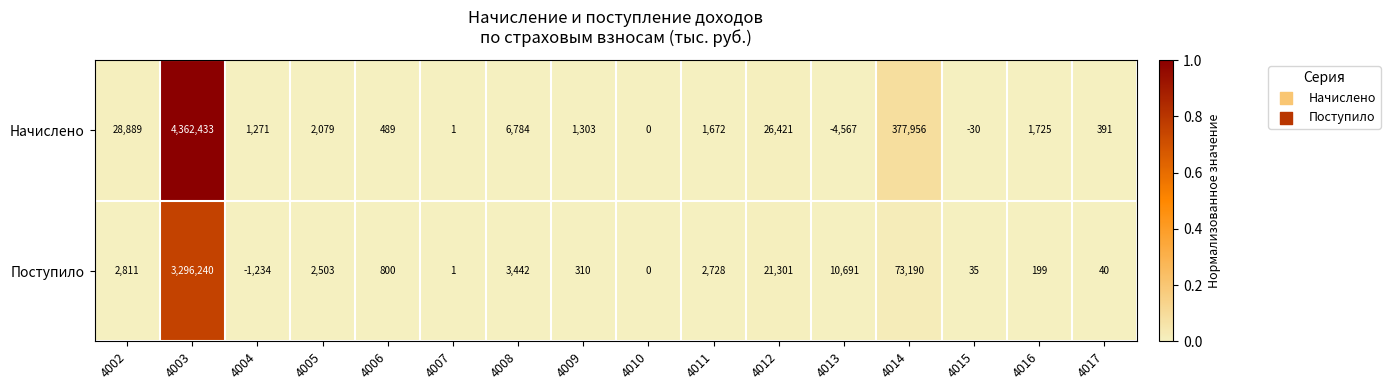

Rank the series by their maximum value, from lowest to highest.

Поступило, Начислено